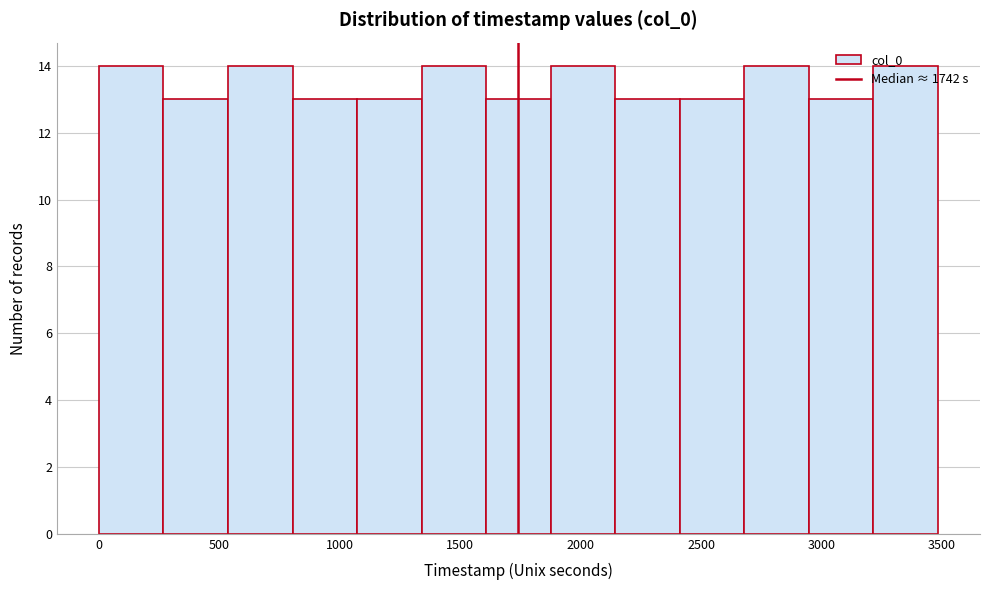

What is the height of the bar covering 1050 to 1350 on the x-axis? Neither the bar edges nor the heights are printed on the chart, so give them approximately, as read against the axes.

13